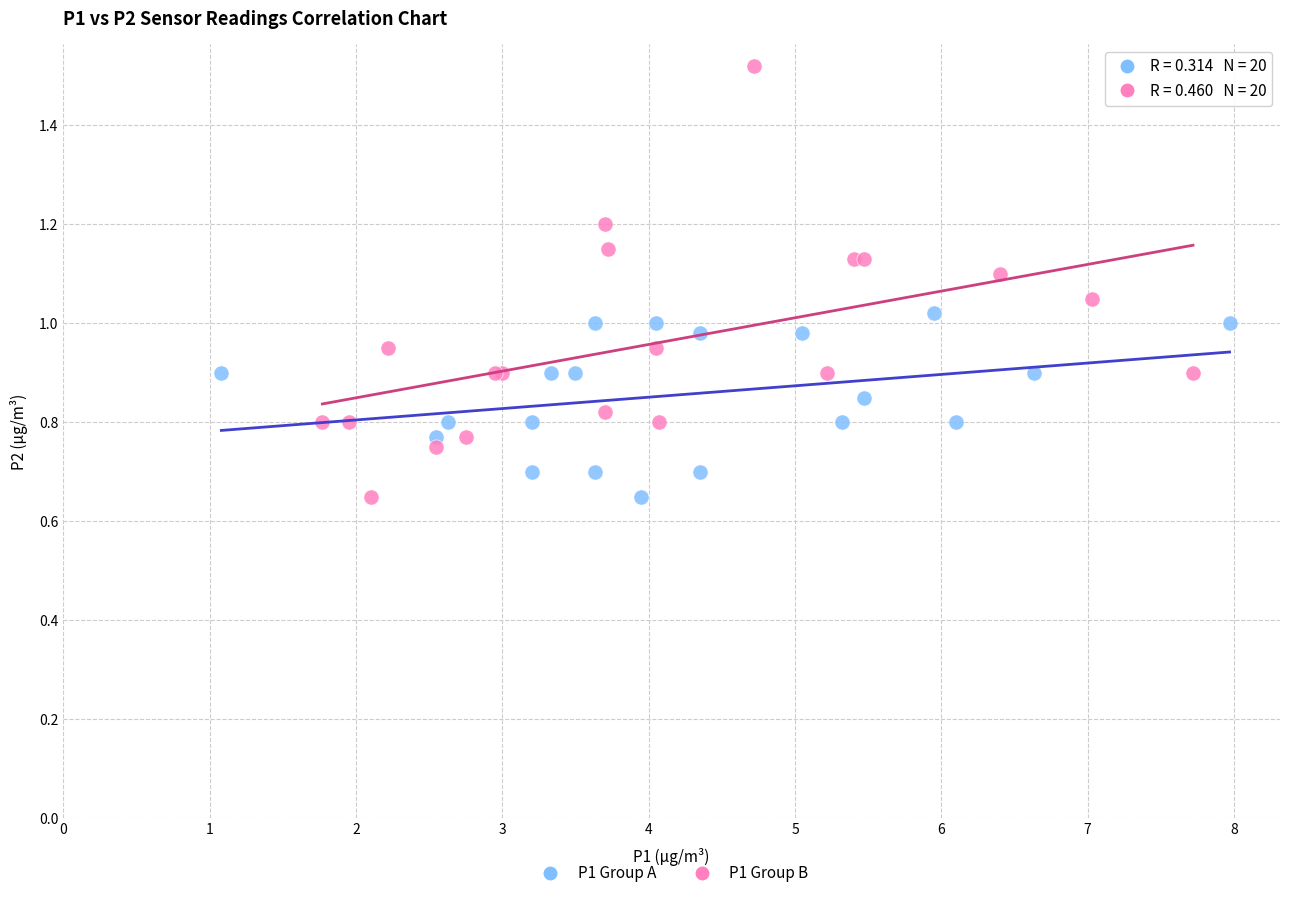

Which series has the widest spread of Y values?

P1 Group B